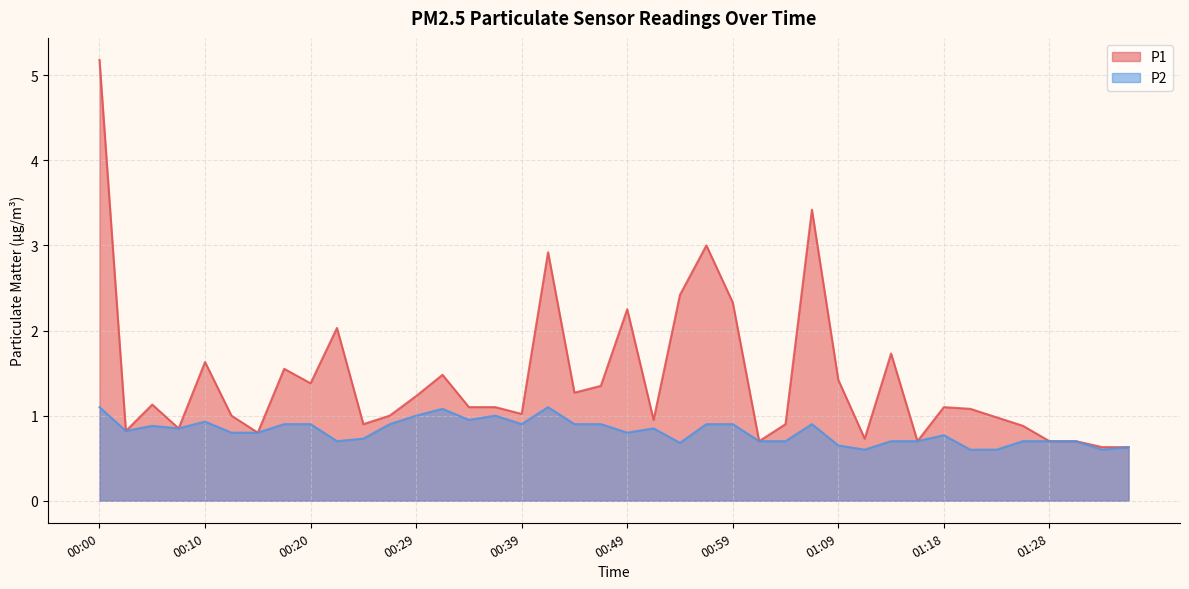

True or false: P1 and P2 intersect in this chart.

False